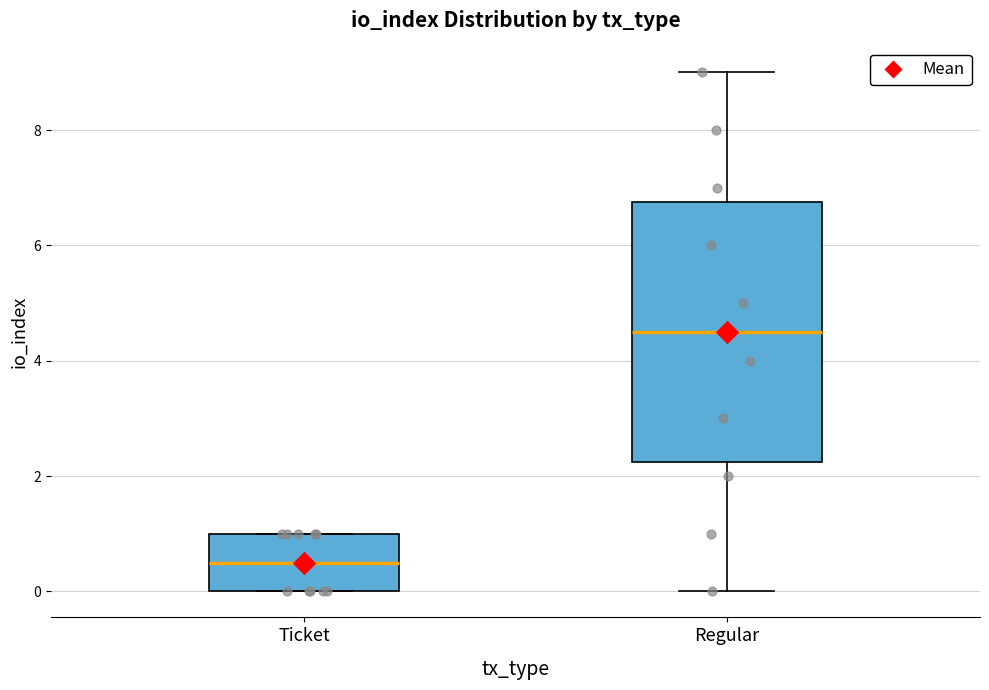

Reading left to right, transcribe this box plot: for each box, give where its median line is, the range the box spans, and where its two whiskers end, as read against the y-axis. The values are not printed on the chart, so give them approximately, as read against the axis.

Ticket: median 0.6, box 0.0 to 1.0, whiskers 0.0 to 1.0
Regular: median 4.6, box 2.2 to 6.8, whiskers 0.0 to 9.0